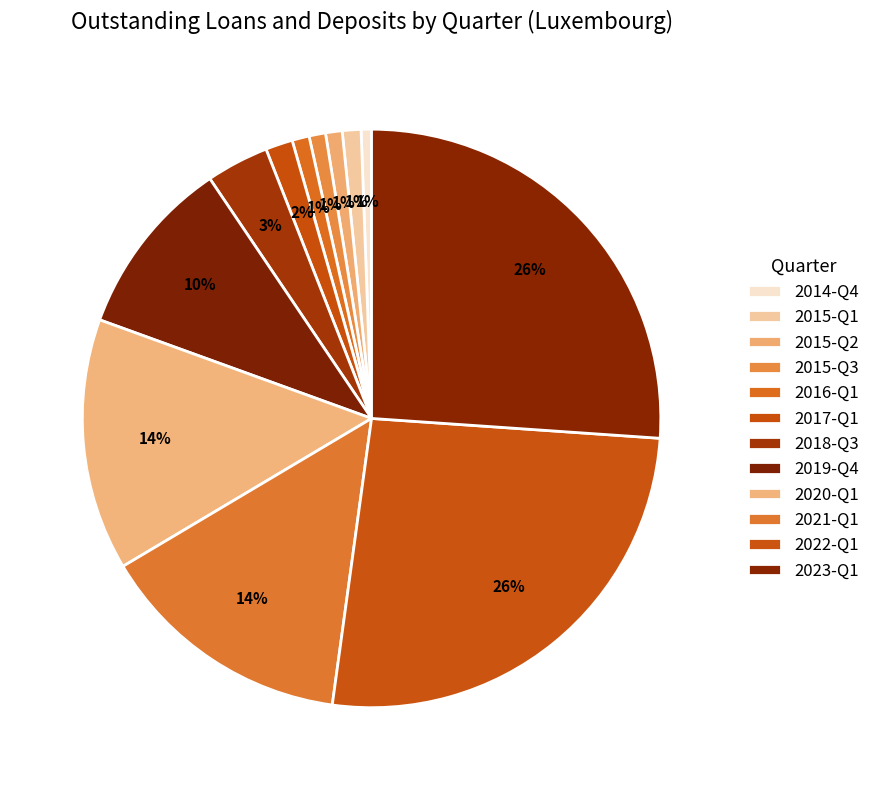

What is the ratio of the value at 2015-Q3 to the value at 2014-Q4?

1.6